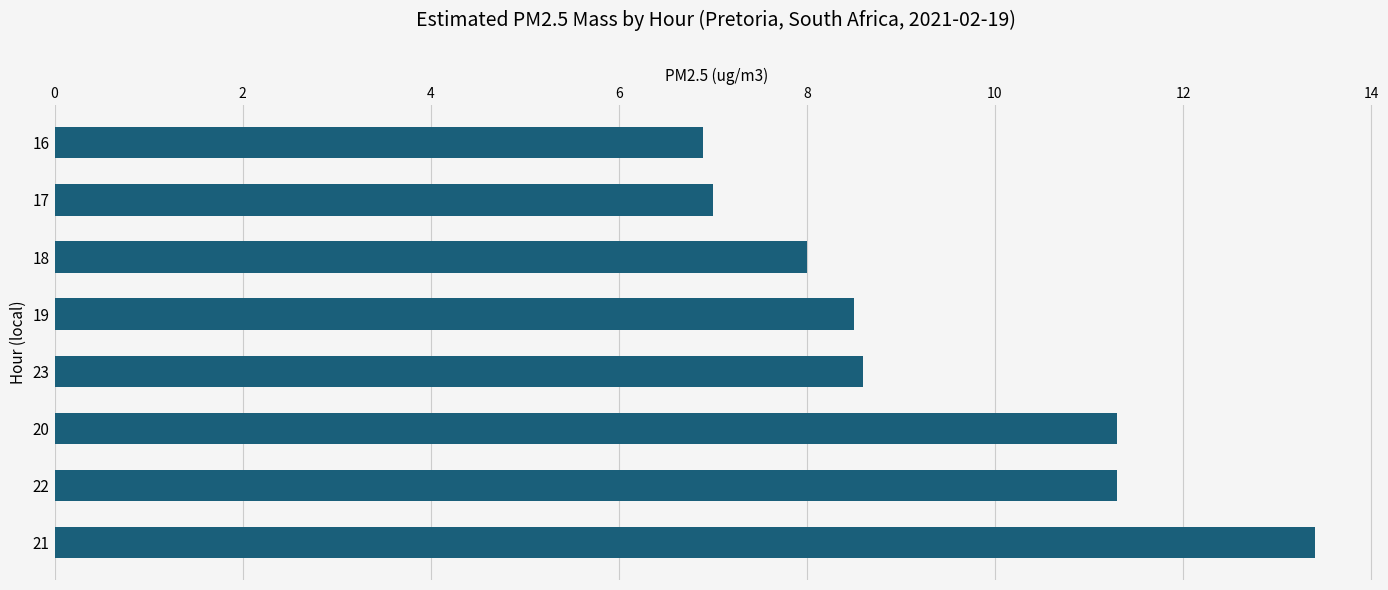

The value at 16 is 6.9. True or false?

True